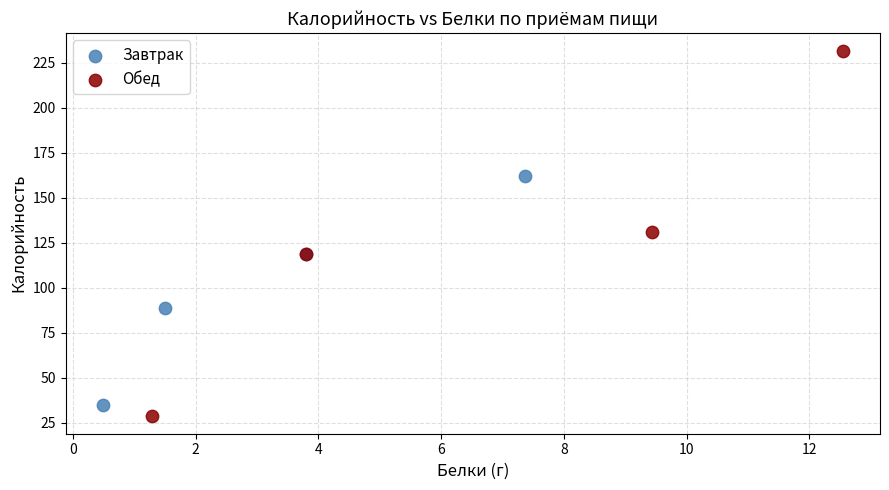

Which series has the widest spread of Y values?

Обед